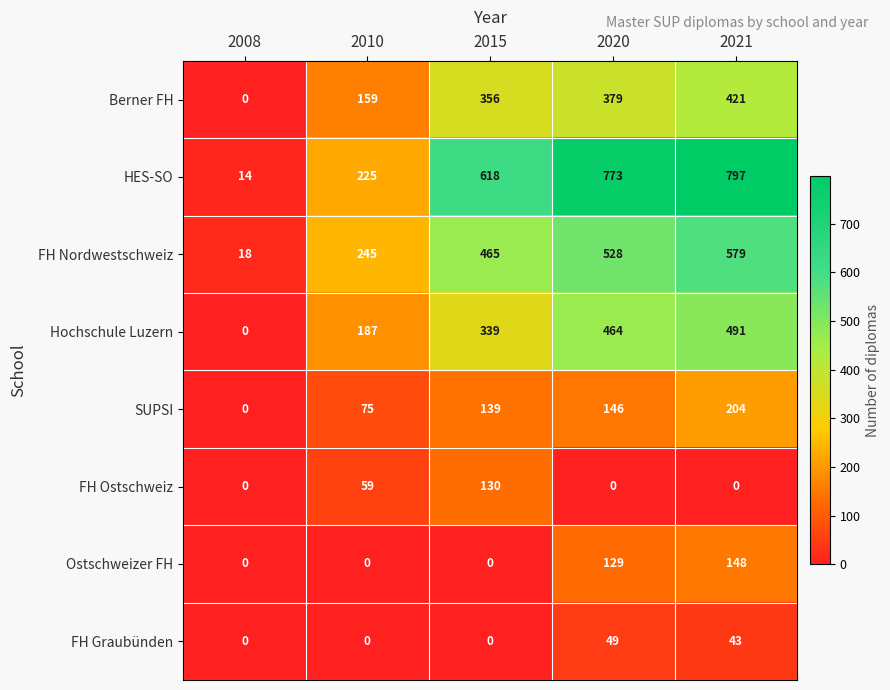

Which series has the largest total across all categories?

HES-SO